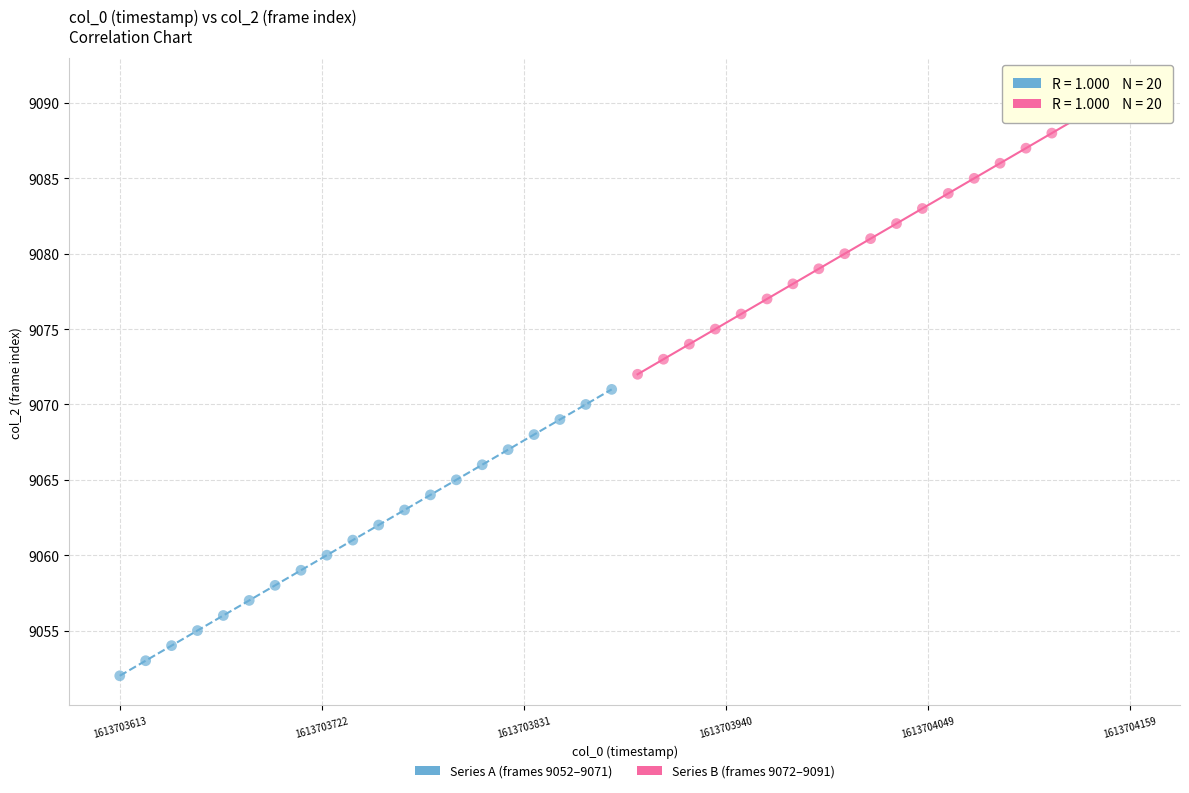

Which series contains the highest Y value?

Series B (frames 9072–9091)